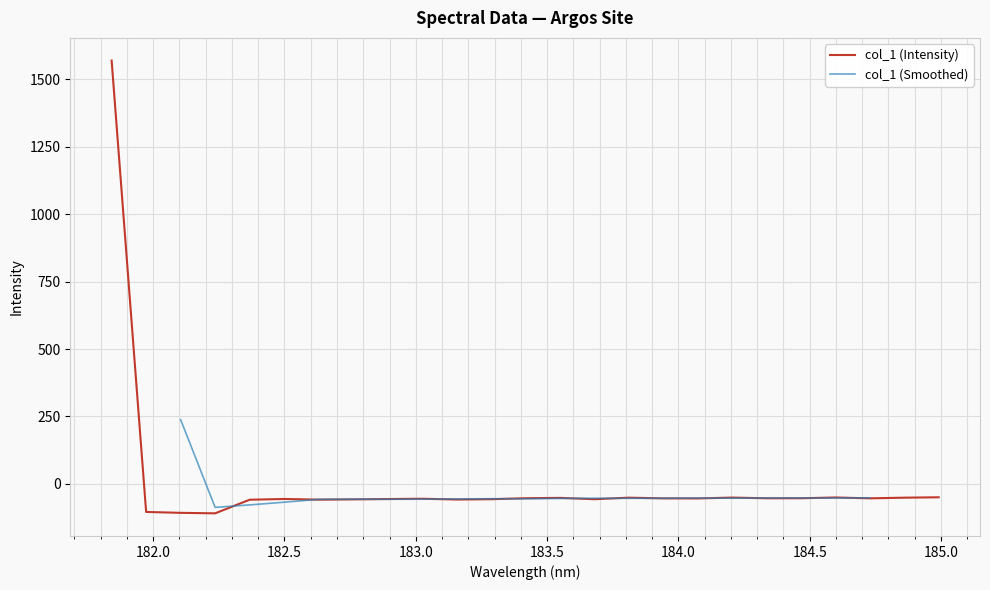

Which has a higher value, 181.8418 or 182.6299929592?

181.8418